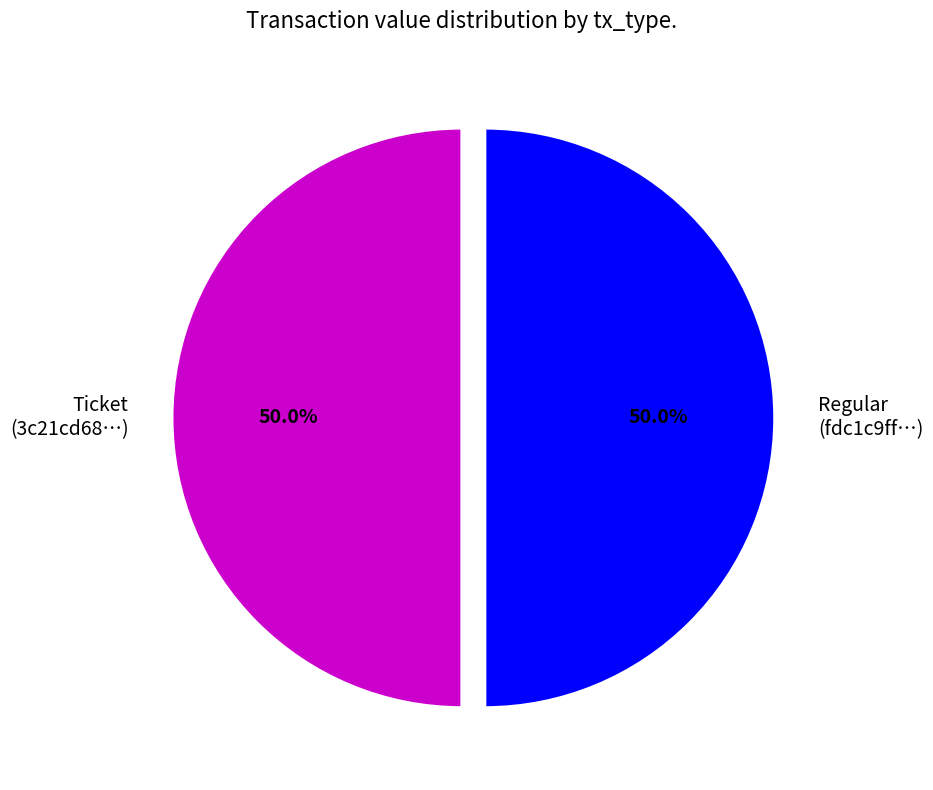

Do Regular (fdc1c9ff…) and Ticket (3c21cd68…) together represent more than half of the pie?

Yes